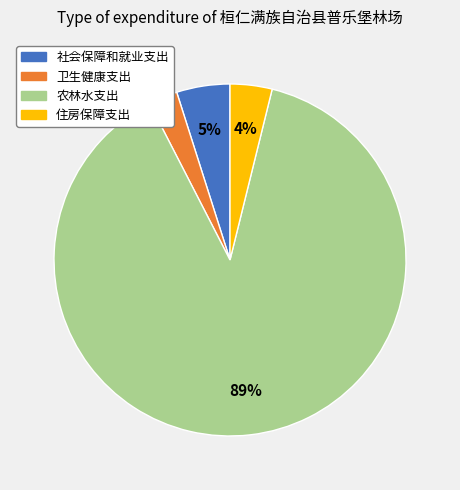

Rank the categories by value from highest to lowest.

农林水支出, 社会保障和就业支出, 住房保障支出, 卫生健康支出